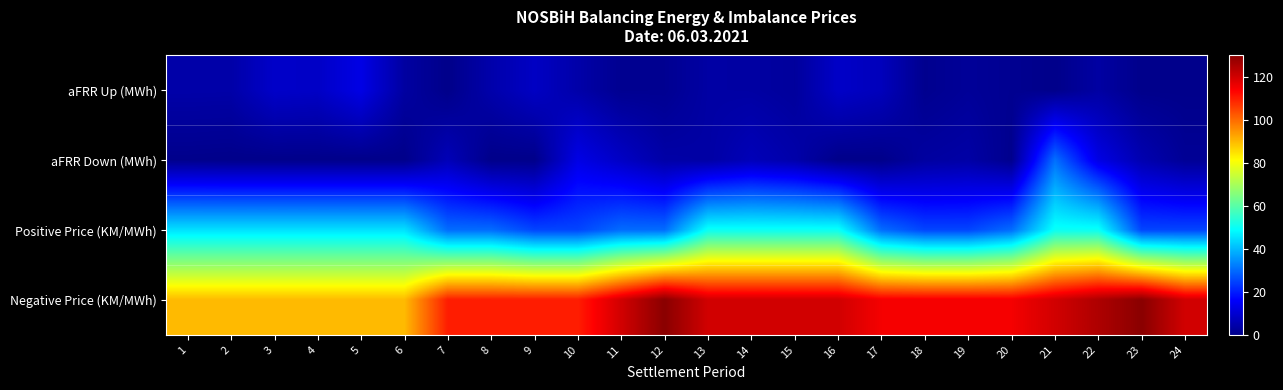

What is the total value across all series at 22?

191.1